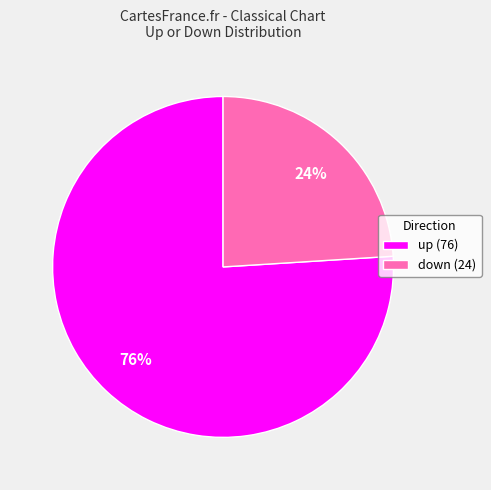

Combined, do up and down account for over 50%?

Yes